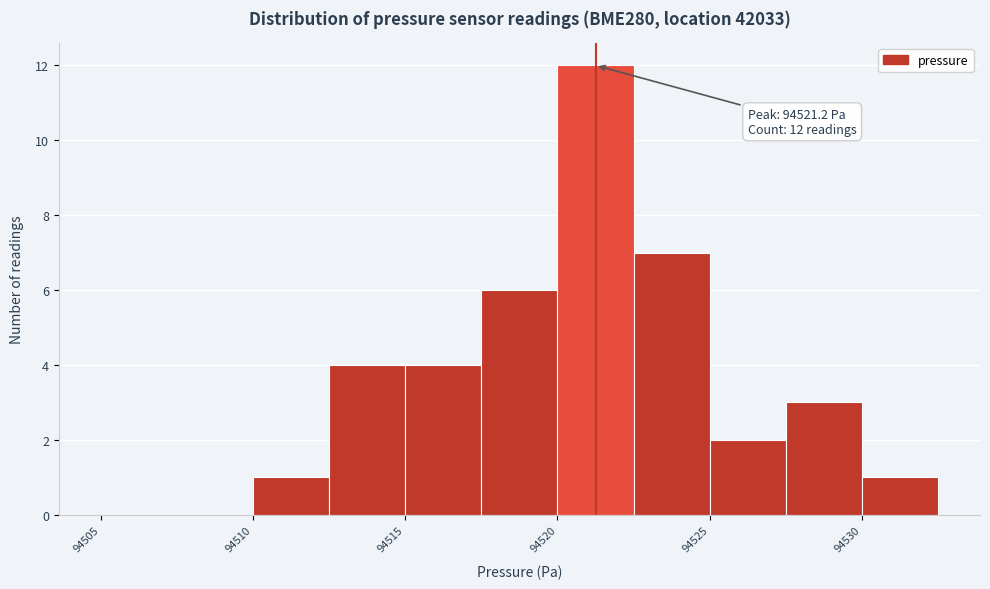

Which range on the x-axis has the tallest bar?

94520.0 to 94522.5